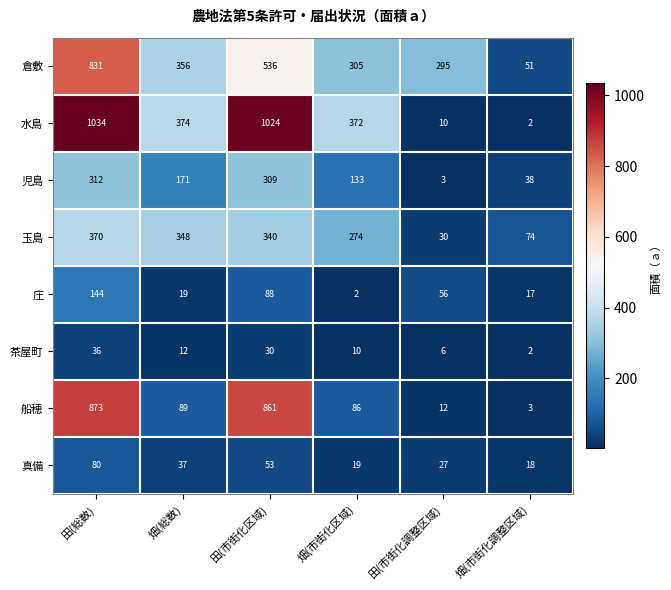

At how many categories does at least one series exceed 457?

2